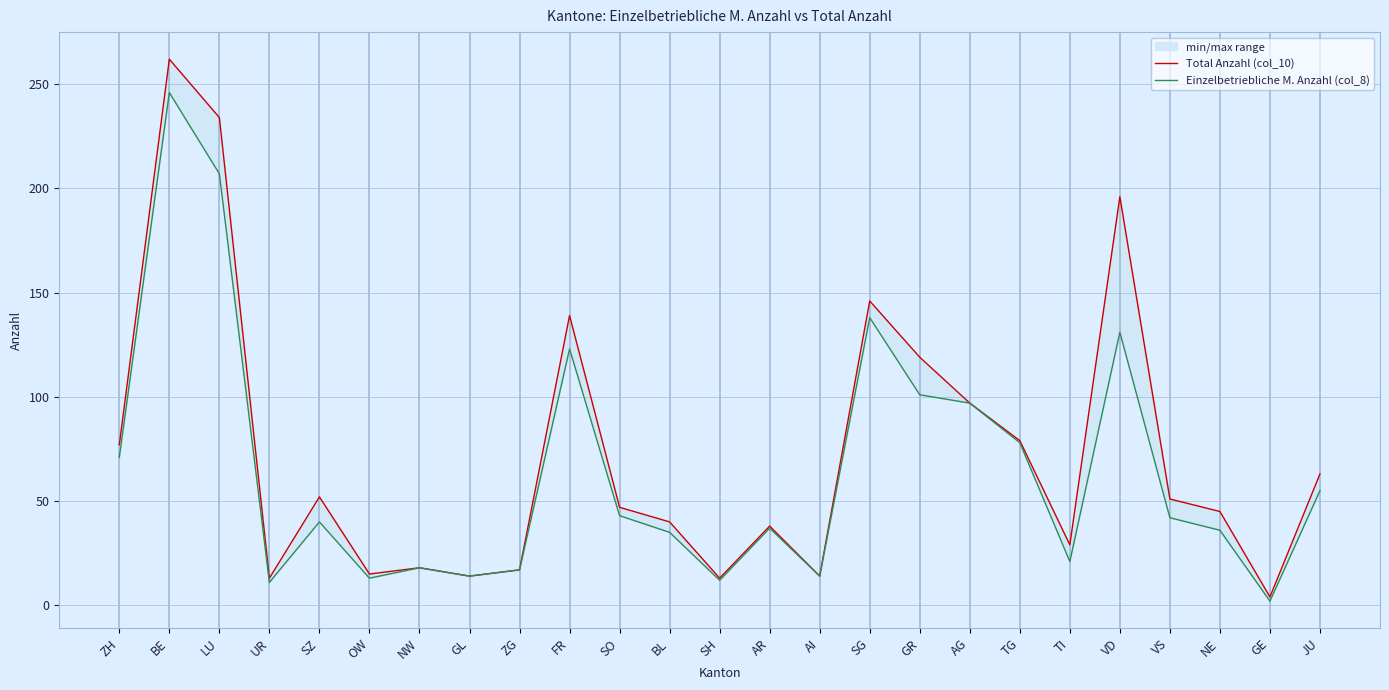

What position from the left is FR?

10